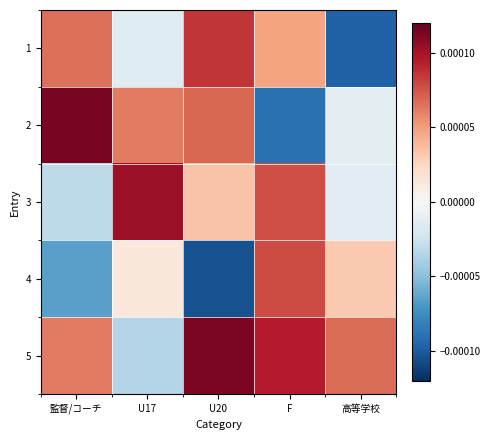

Reading left to right, transcribe all the data shown in this chart.

1: 監督/コーチ=0.0	U17=-0.0	U20=0.0	F=0.0	高等学校=-0.0
2: 監督/コーチ=0.0	U17=0.0	U20=0.0	F=-0.0	高等学校=-0.0
3: 監督/コーチ=-0.0	U17=0.0	U20=0.0	F=0.0	高等学校=-0.0
4: 監督/コーチ=-0.0	U17=0.0	U20=-0.0	F=0.0	高等学校=0.0
5: 監督/コーチ=0.0	U17=-0.0	U20=0.0	F=0.0	高等学校=0.0